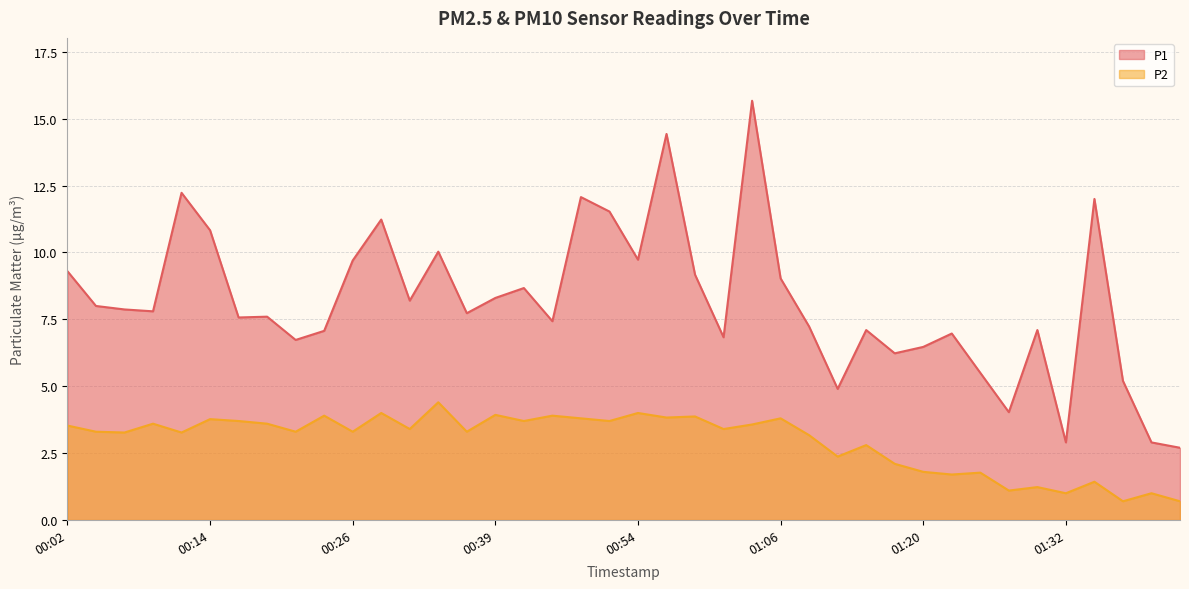

True or false: P2 and P1 cross at least once.

False